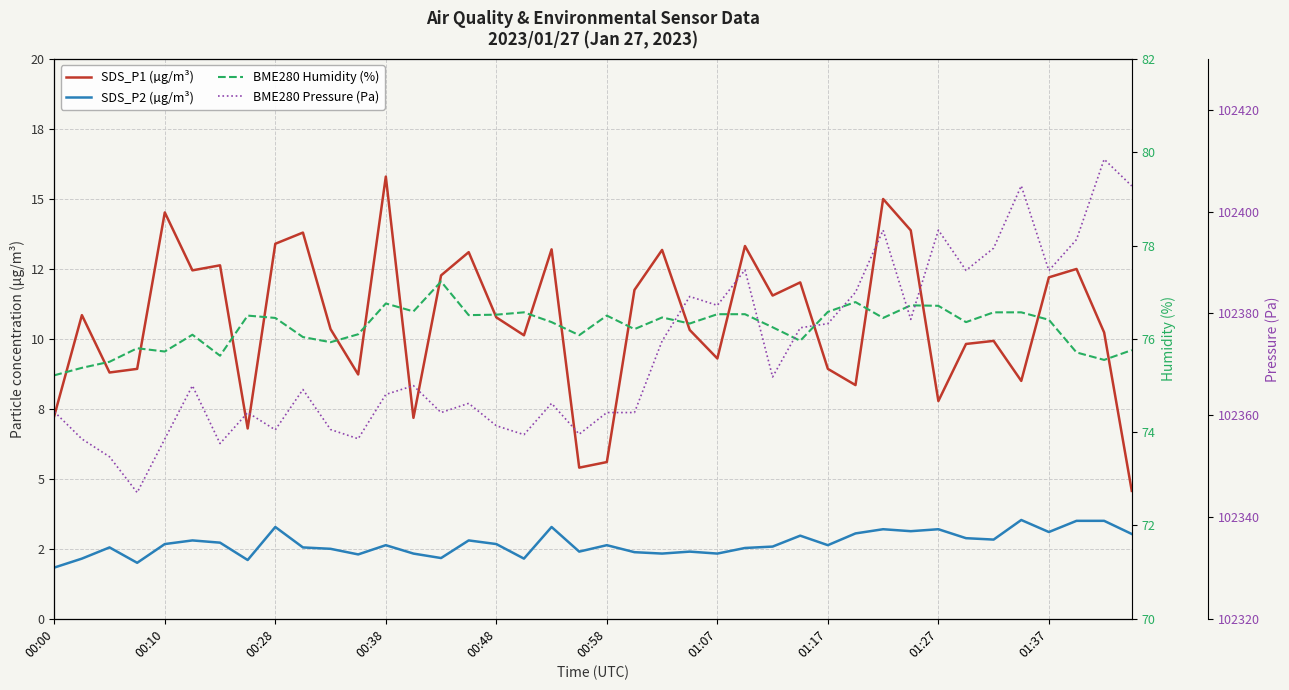

True or false: SDS_P1 (µg/m³) and BME280 Humidity (%) intersect in this chart.

False